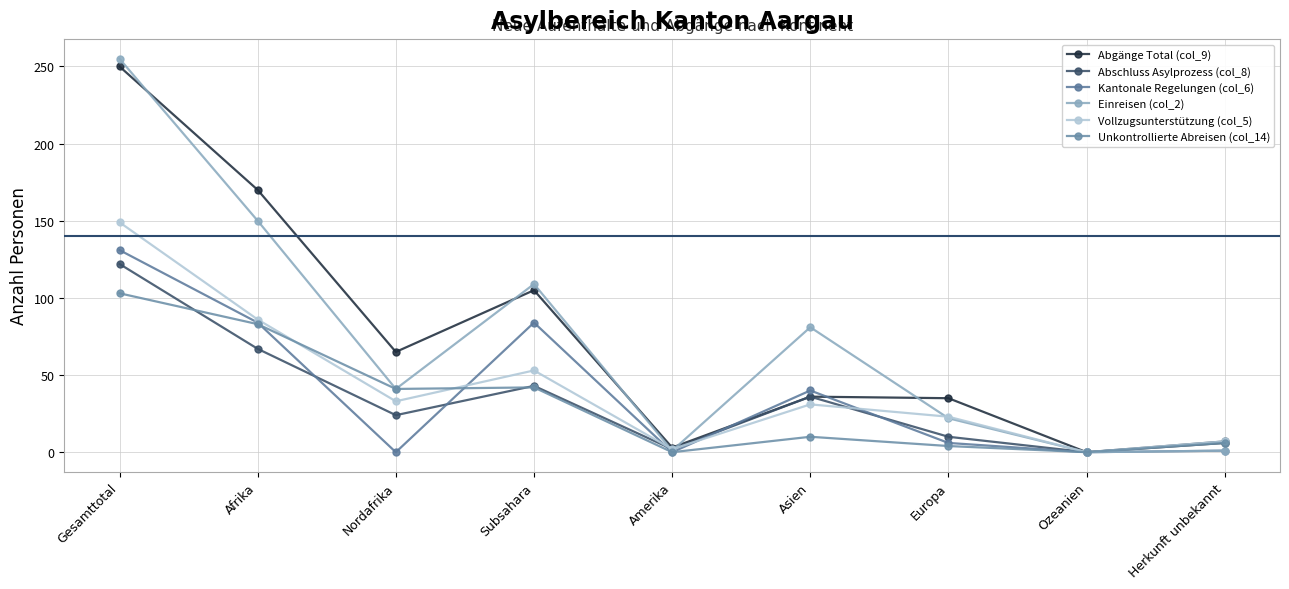

What position from the left is Europa?

7